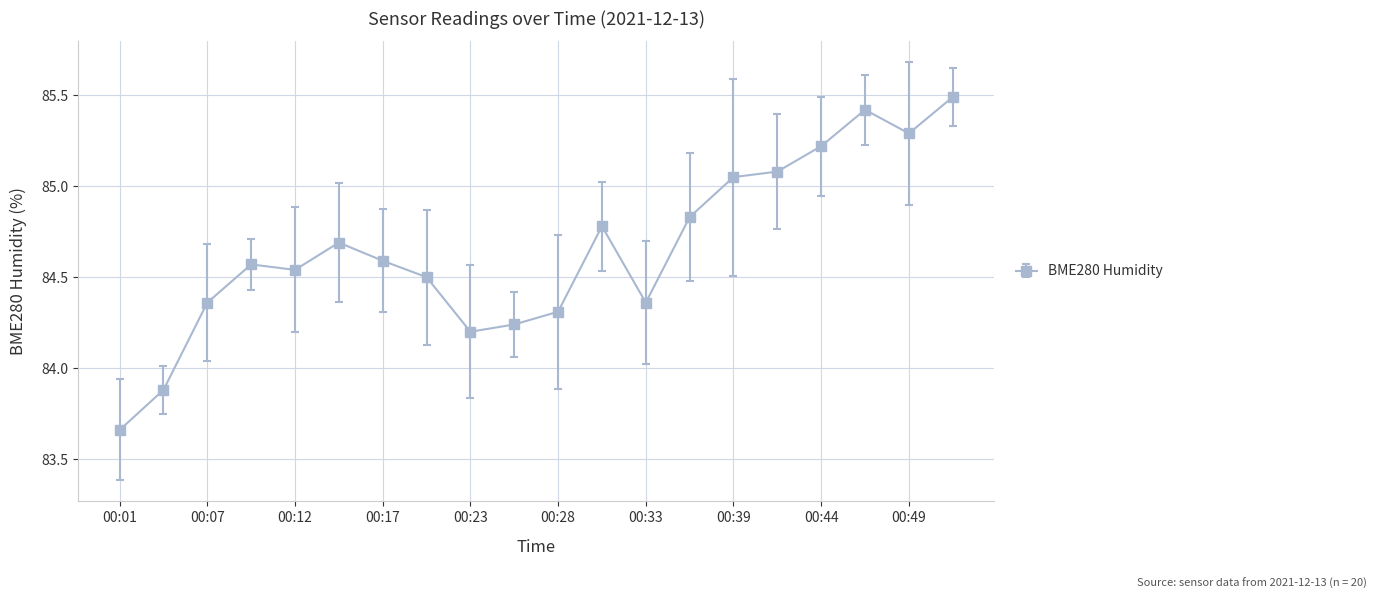

What is the difference between the maximum and second lowest values?

1.6